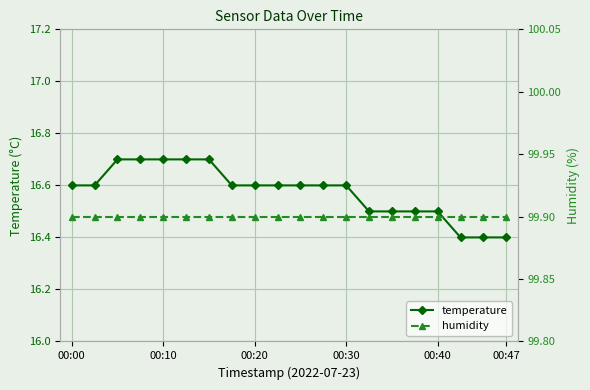

What is the lowest value of the temperature series?

16.4